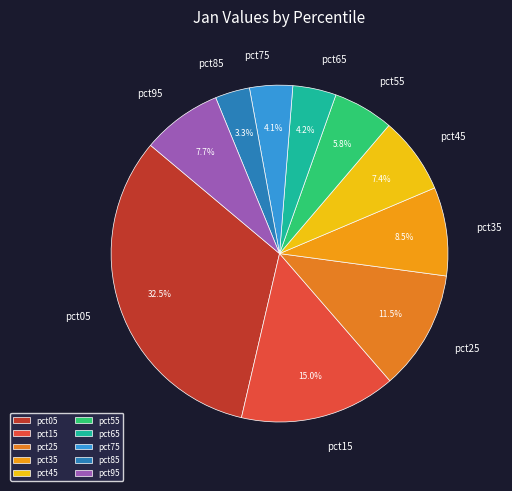

Between pct35 and pct05, which is larger?

pct05